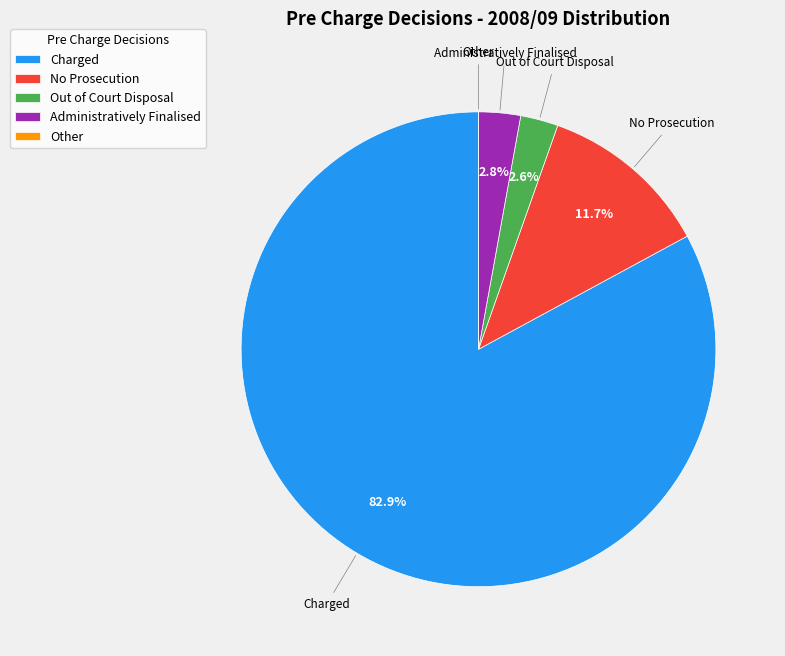

Is there any slice that represents more than half of the pie?

Yes